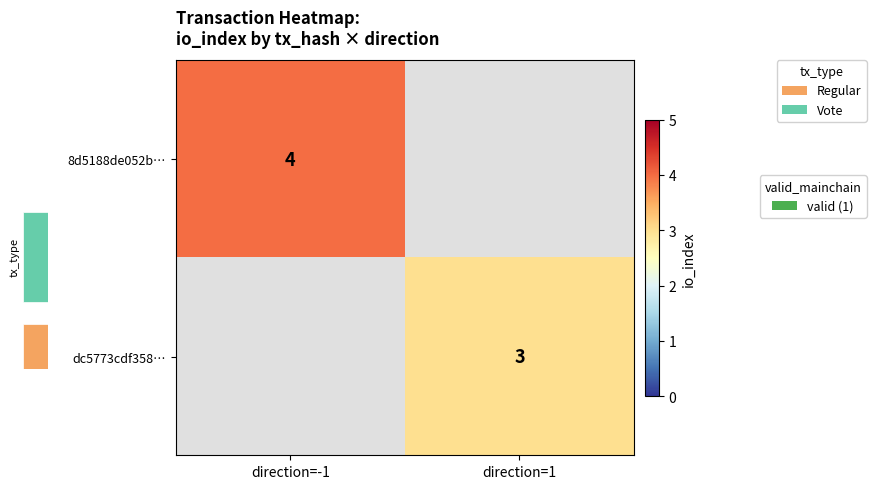

Rank the categories by 8d5188de052b… value from lowest to highest.

direction=-1, direction=1